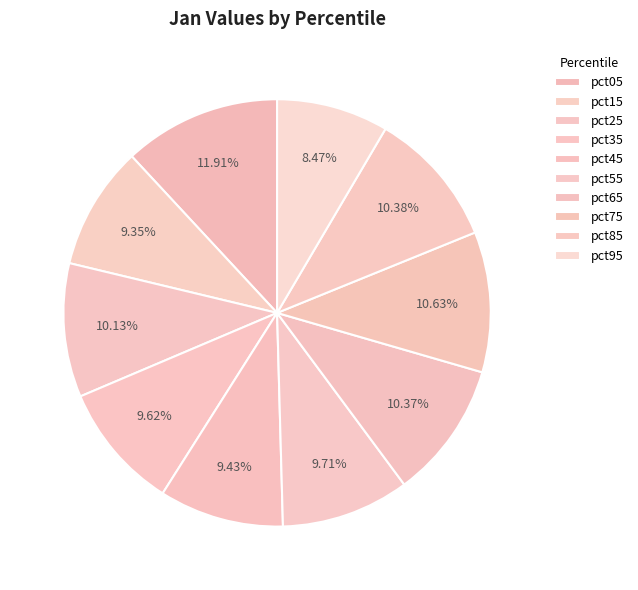

To the nearest percent, what is the average slice percentage?

10%